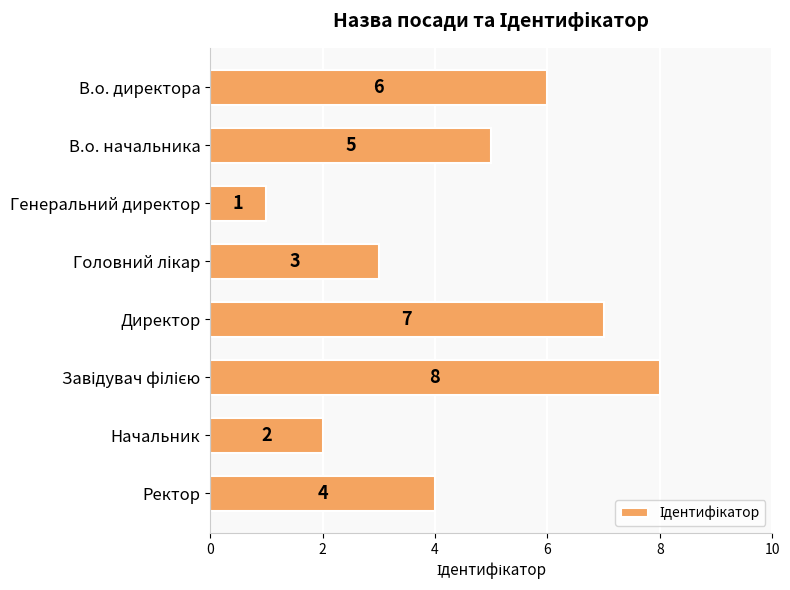

How many values are between 3 and 7?

5